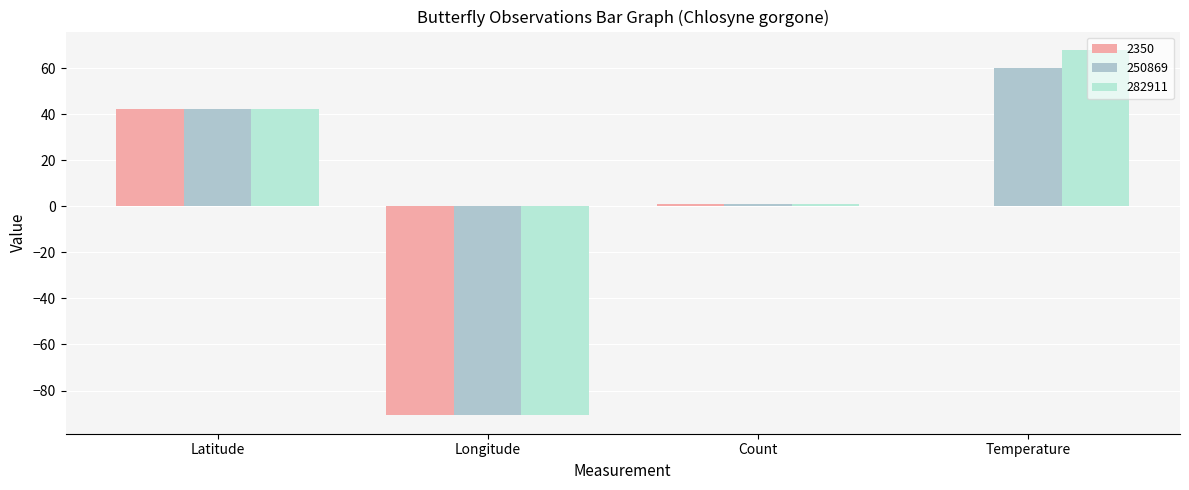

Are the bars horizontal?

No